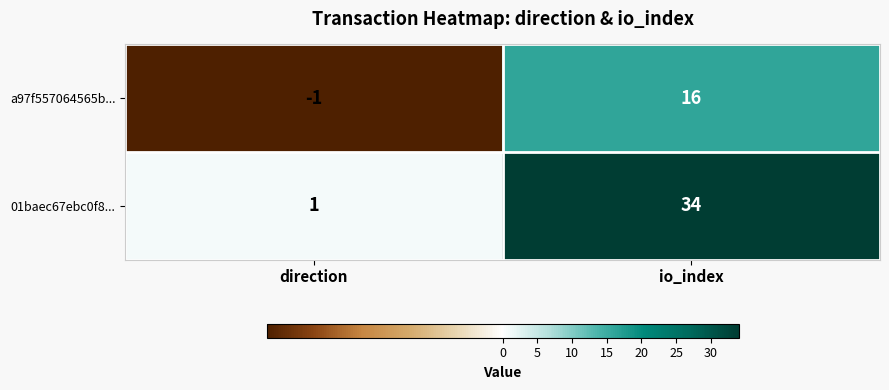

What is the average value of the a97f557064565b... series?

8